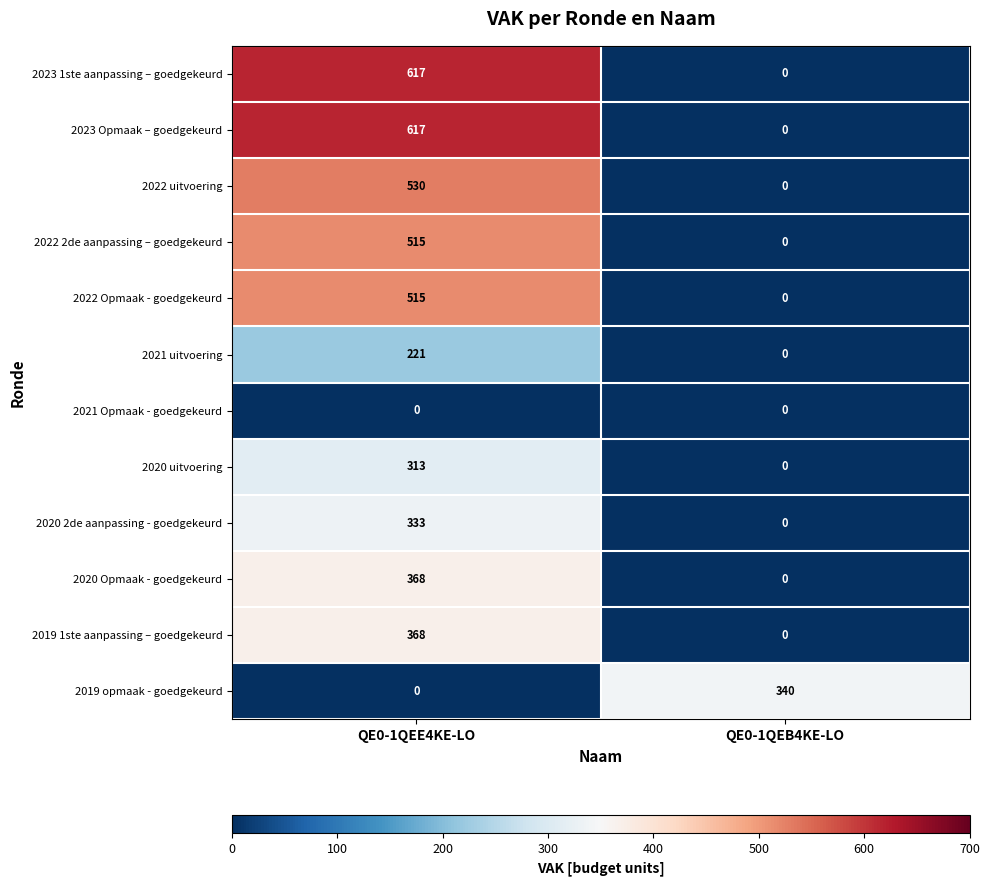

At how many categories does at least one series exceed 150?

2